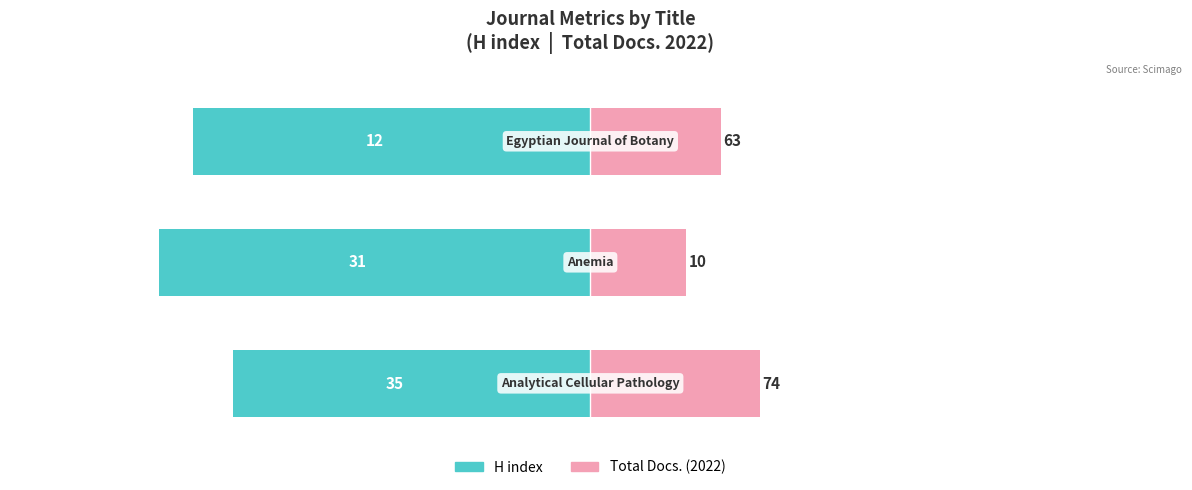

True or false: H index (×scale) has a value of -102.8 at 0.

False